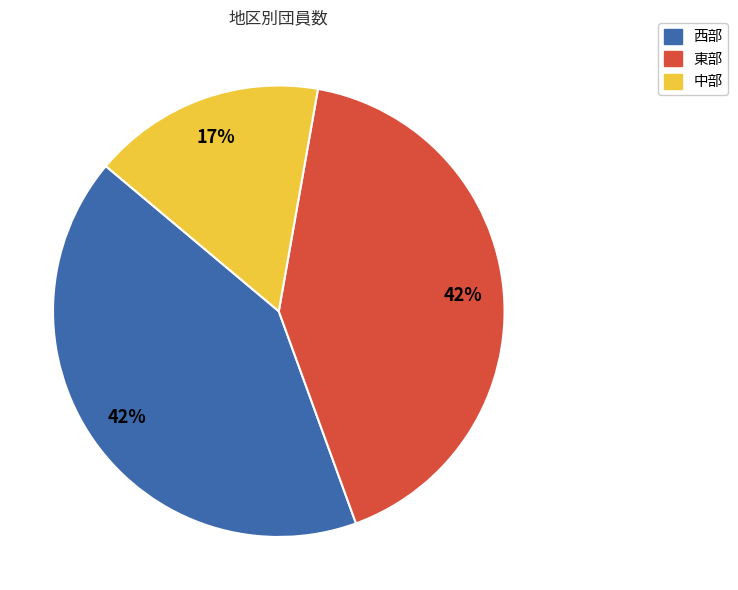

True or false: 東部 accounts for 52% of the total.

False